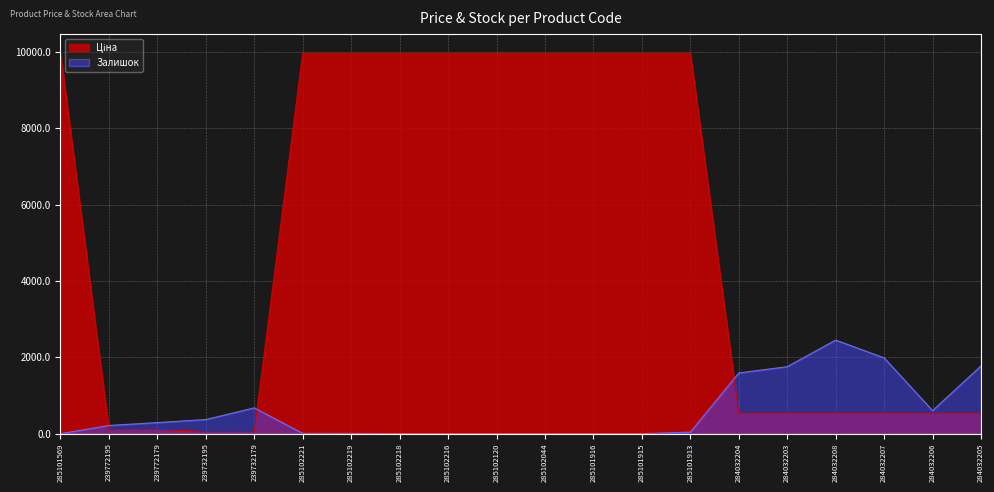

What is the spread (max minus min) of values at 239772195?

100.9